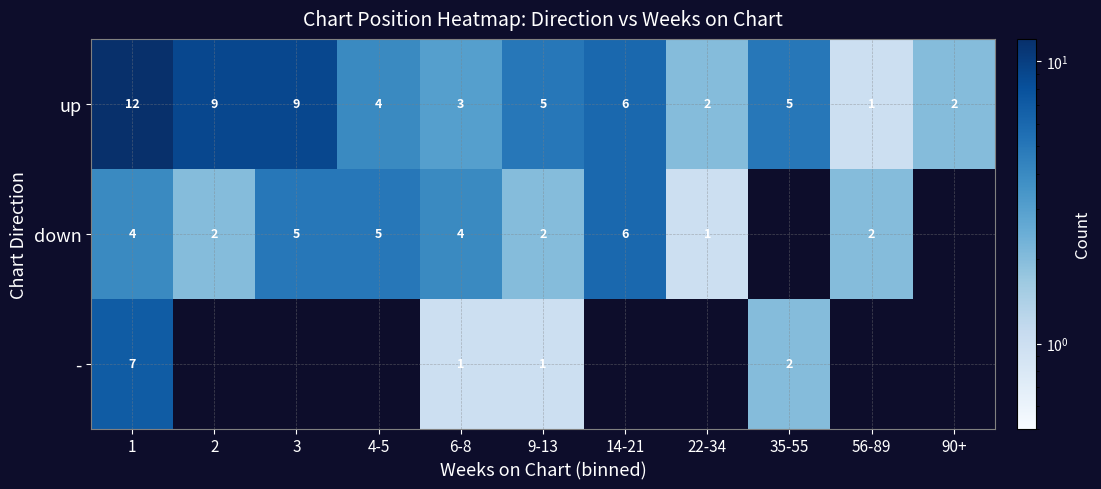

True or false: up has a value of 10.7 at 14-21.

False